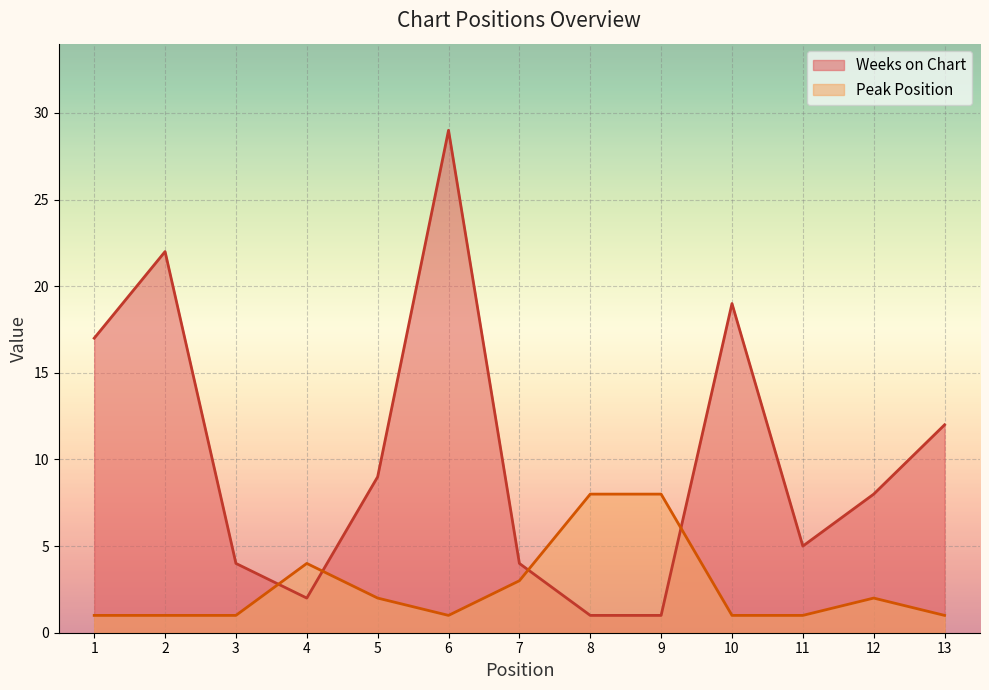

True or false: Peak Position has a value of 1 at 3.

True